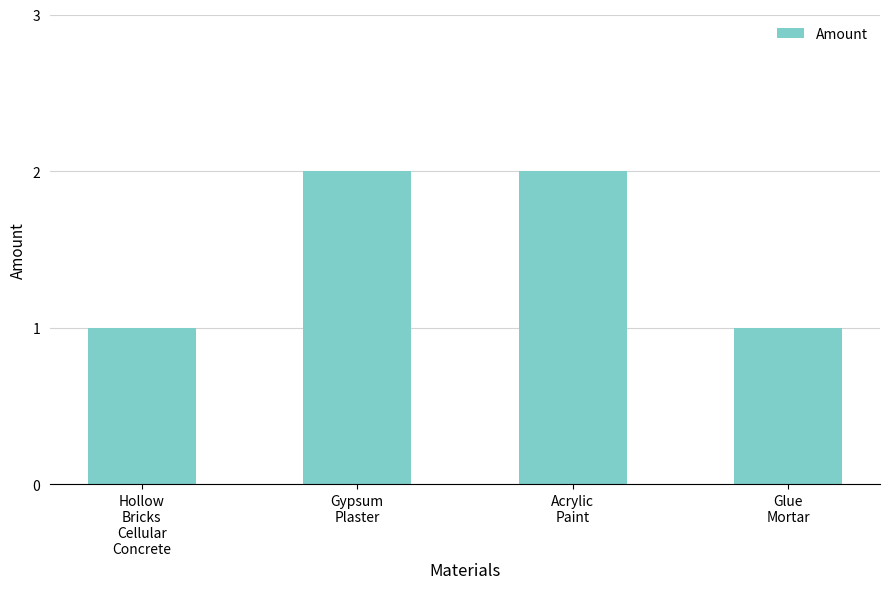

Is it true that the value at Hollow
Bricks
Cellular
Concrete is 2?

False